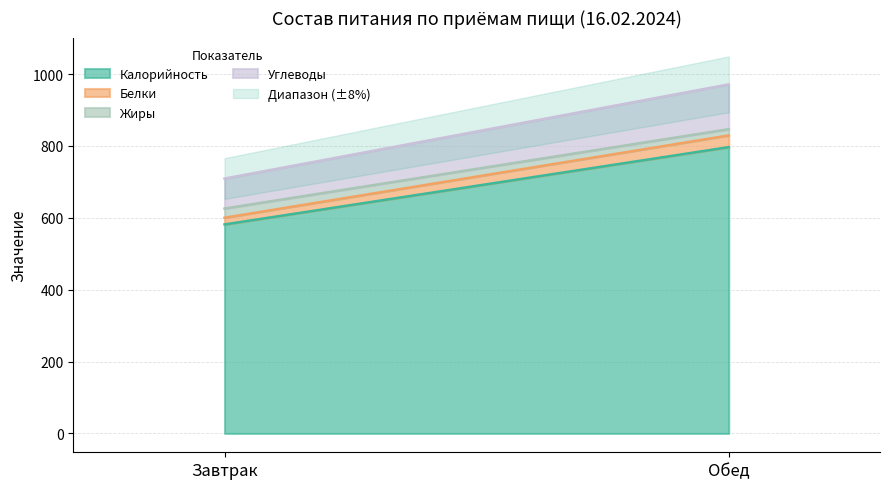

At Завтрак, list the series in order from smallest to largest.

Белки, Жиры, Углеводы, Калорийность